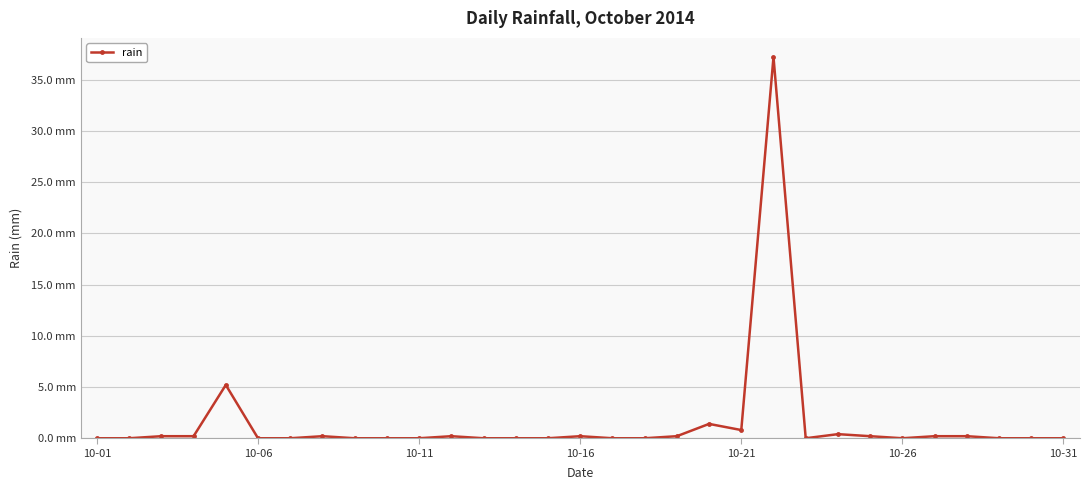

Does the chart have visible grid lines?

Yes